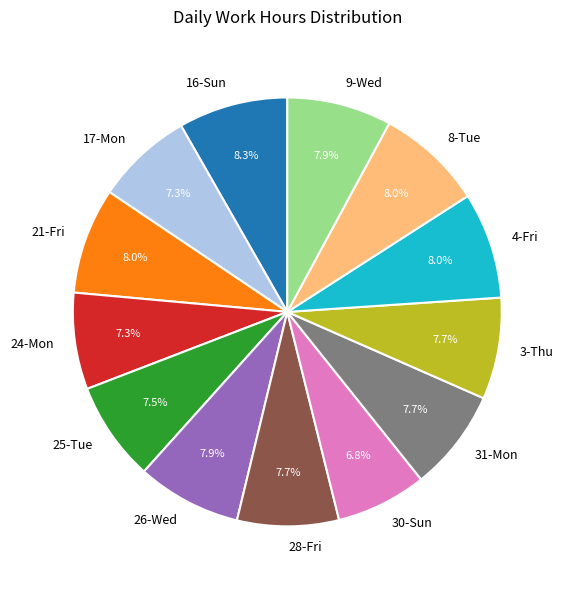

What is the ratio of the value at 30-Sun to the value at 26-Wed?

0.9